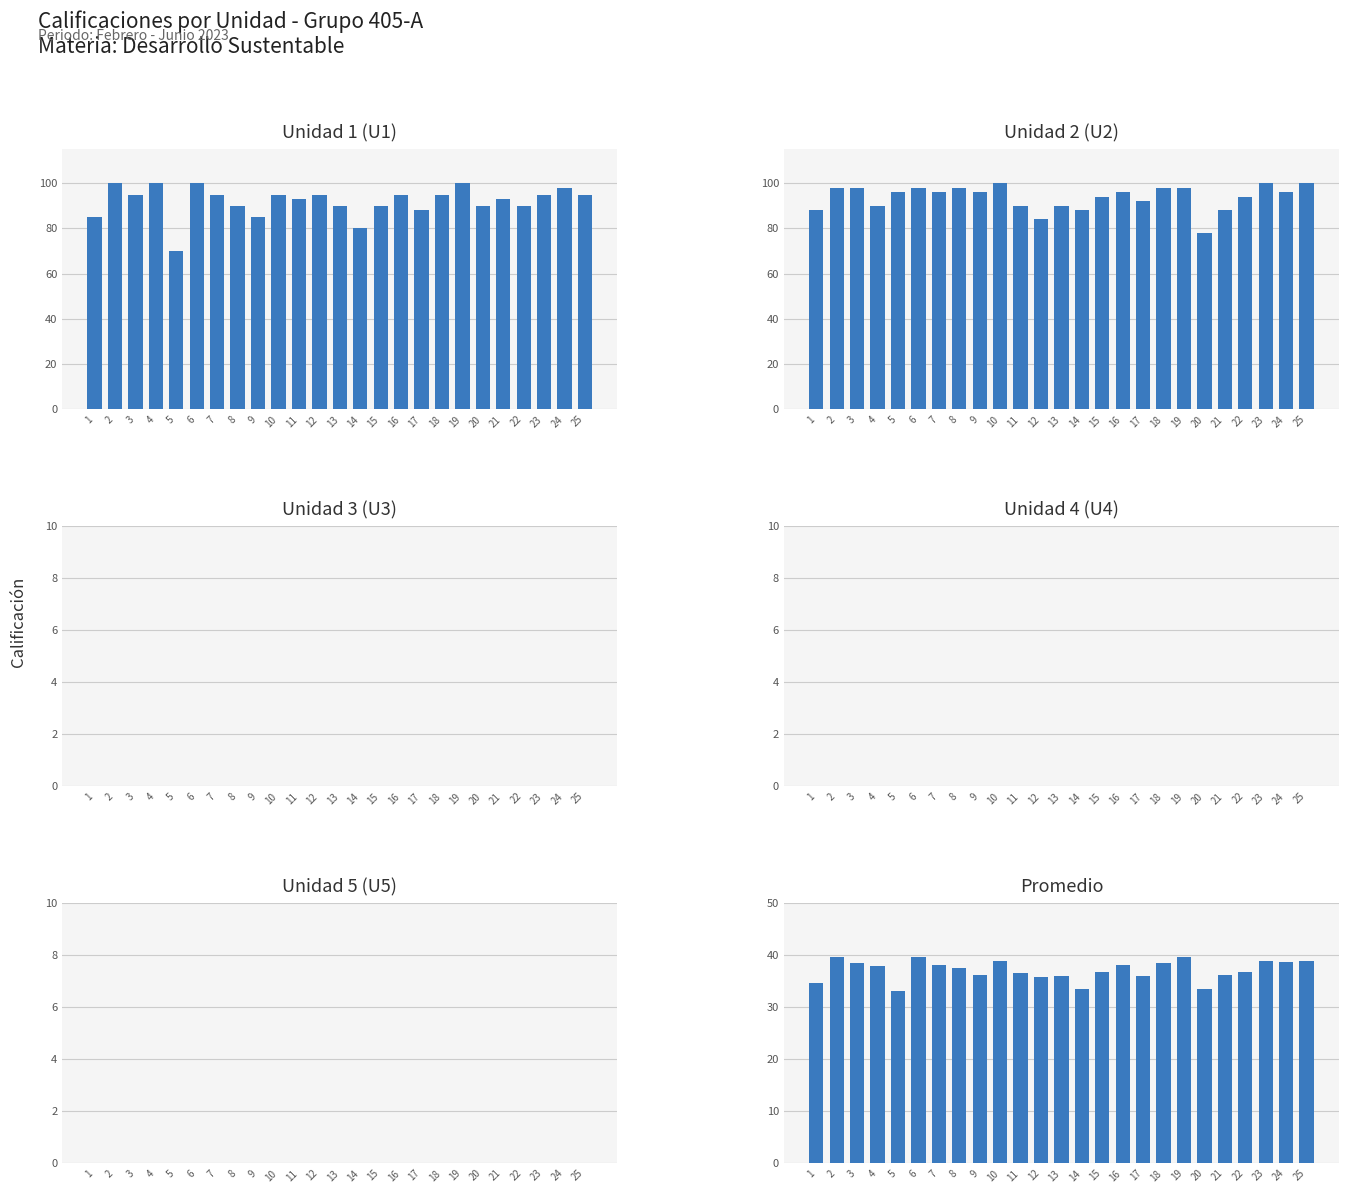

What is the total value across all series at 17?

216.0